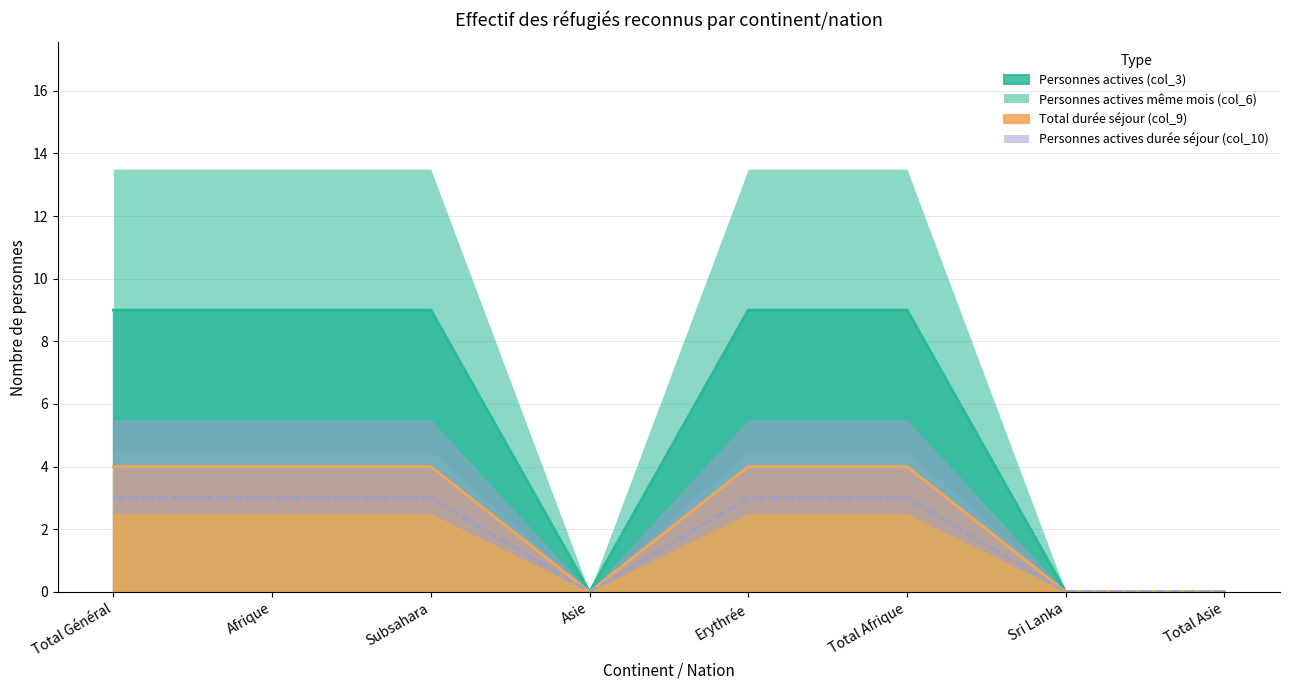

The Personnes actives (col_3) series shows 3 at Asie. True or false?

False